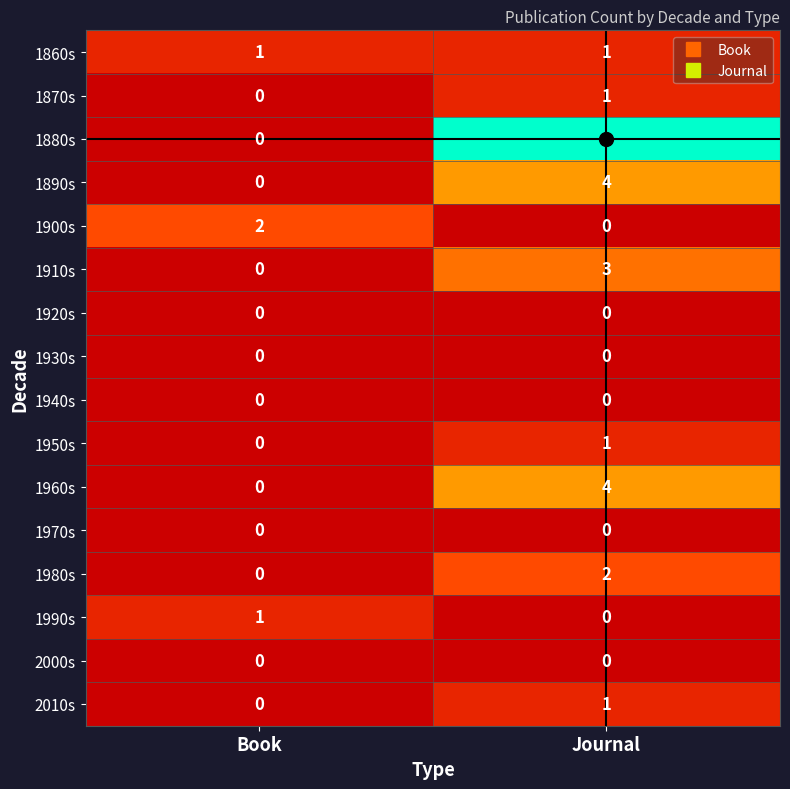

What is the sum of all 1890s values?

4